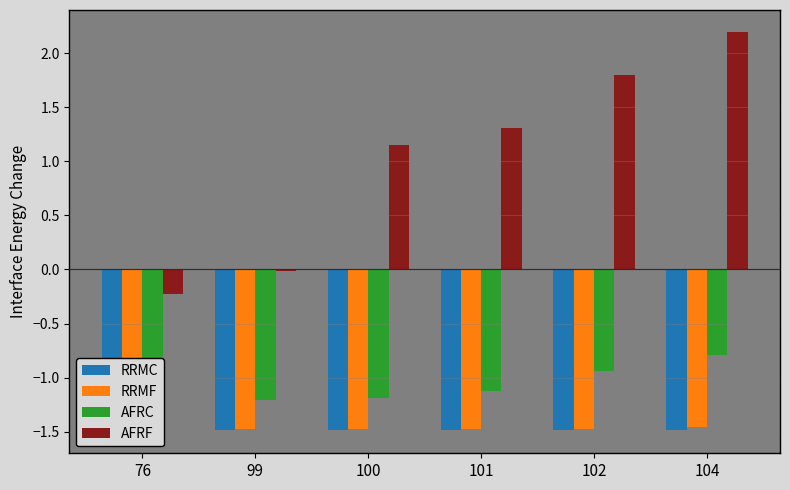

What is the sum of the AFRF values at 99 and 104?

2.2